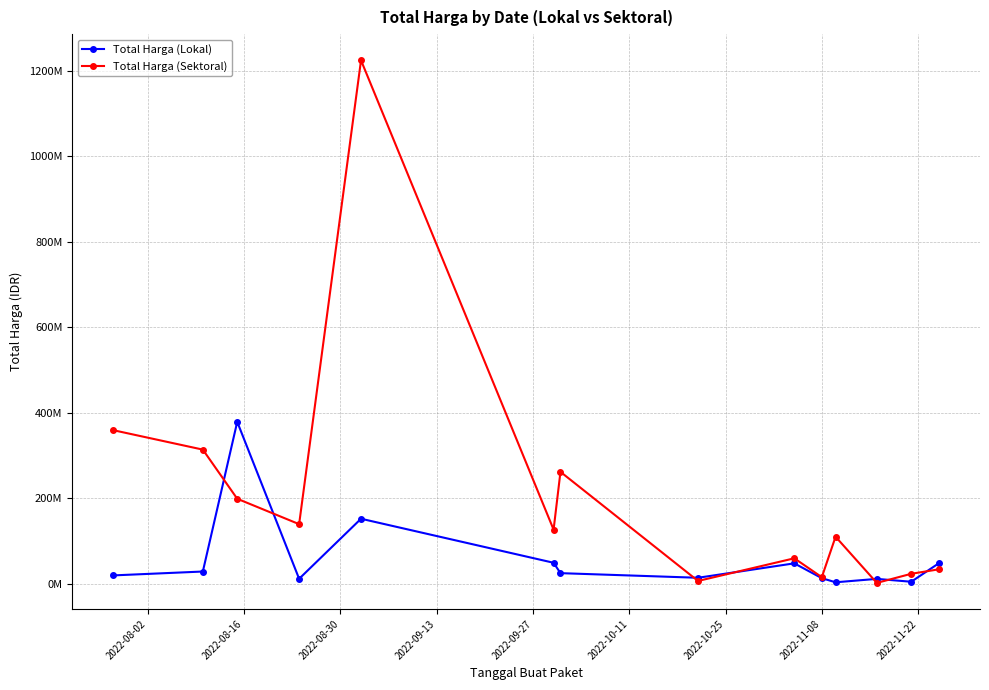

What are all the series names shown in the legend?

Total Harga (Lokal), Total Harga (Sektoral)